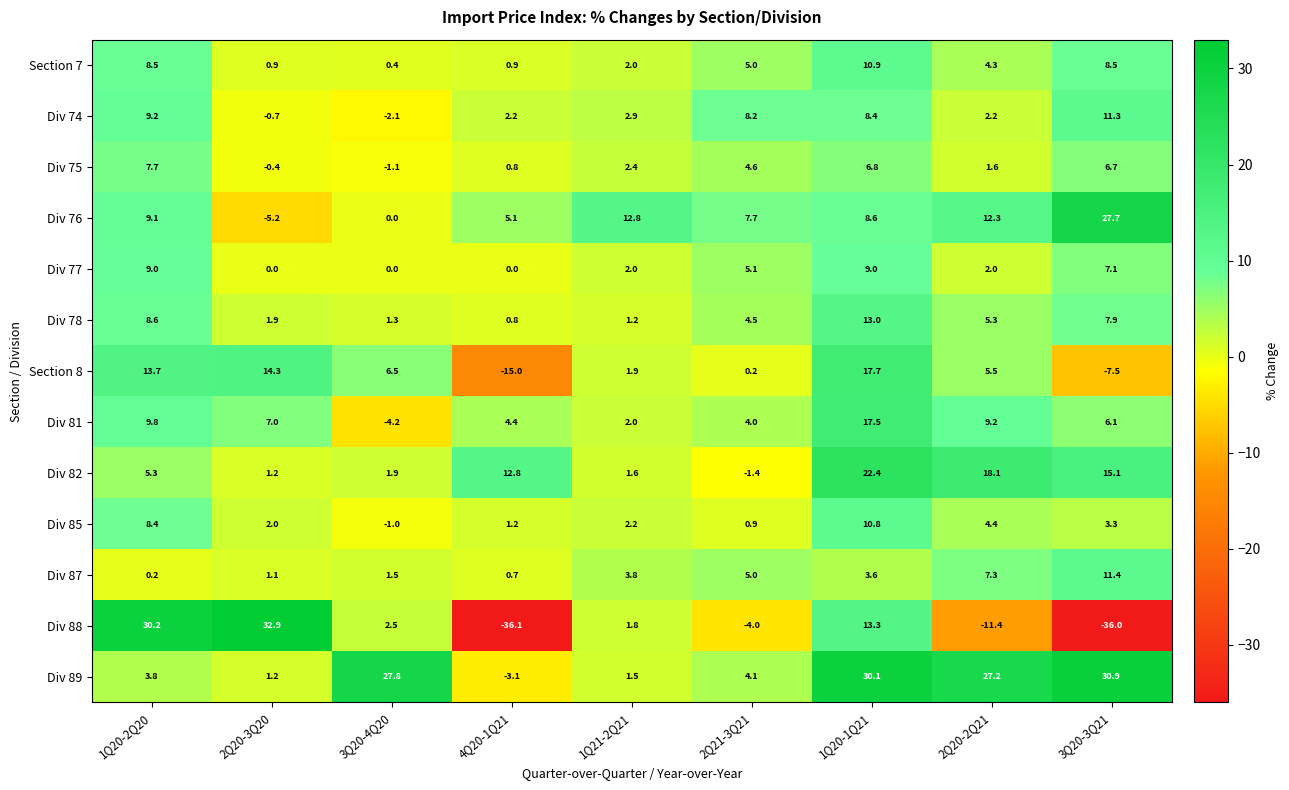

Which series changed the most between 1Q20-2Q20 and 3Q20-3Q21?

Div 88